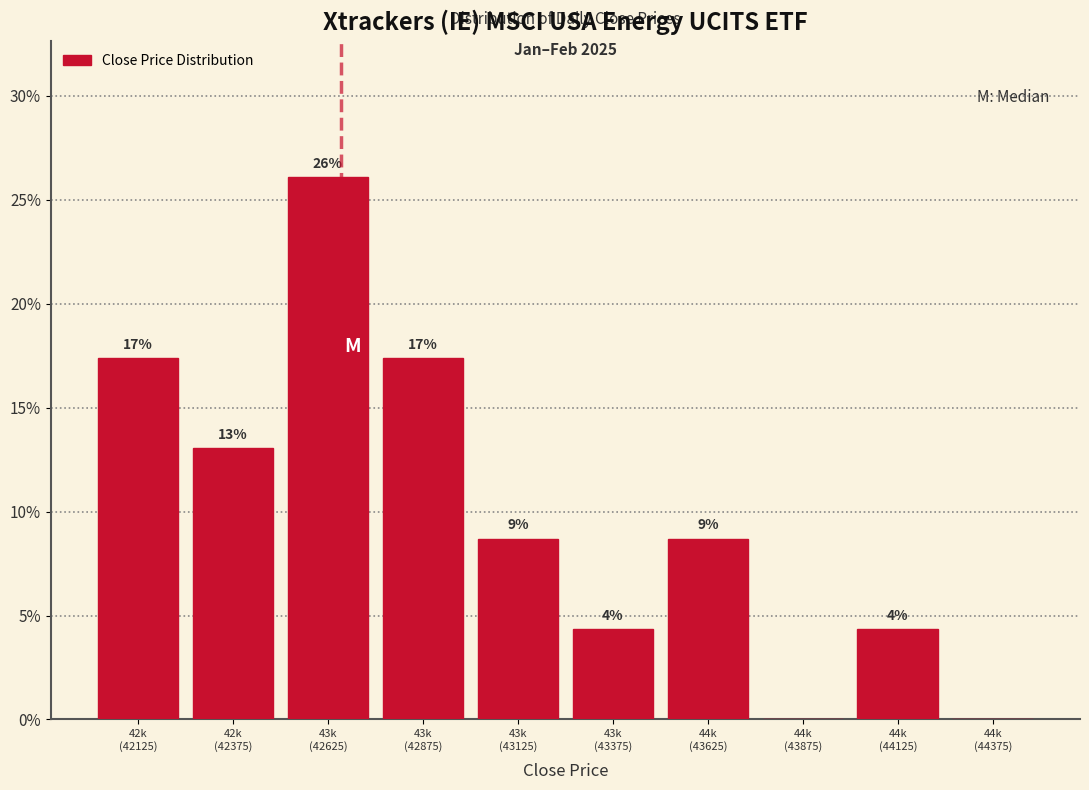

Are the bars horizontal?

No